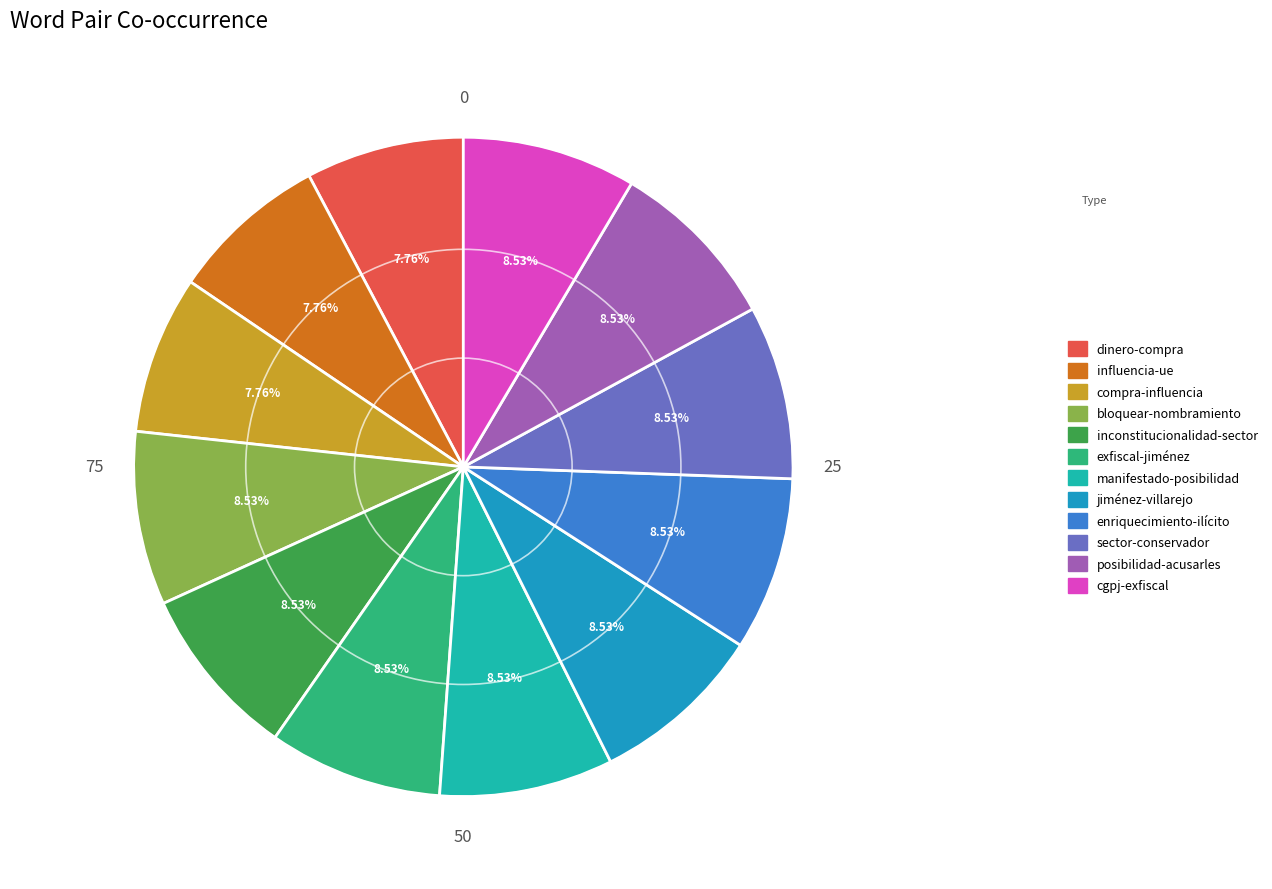

What is the ratio of the value at bloquear-nombramiento to the value at manifestado-posibilidad?

1.0